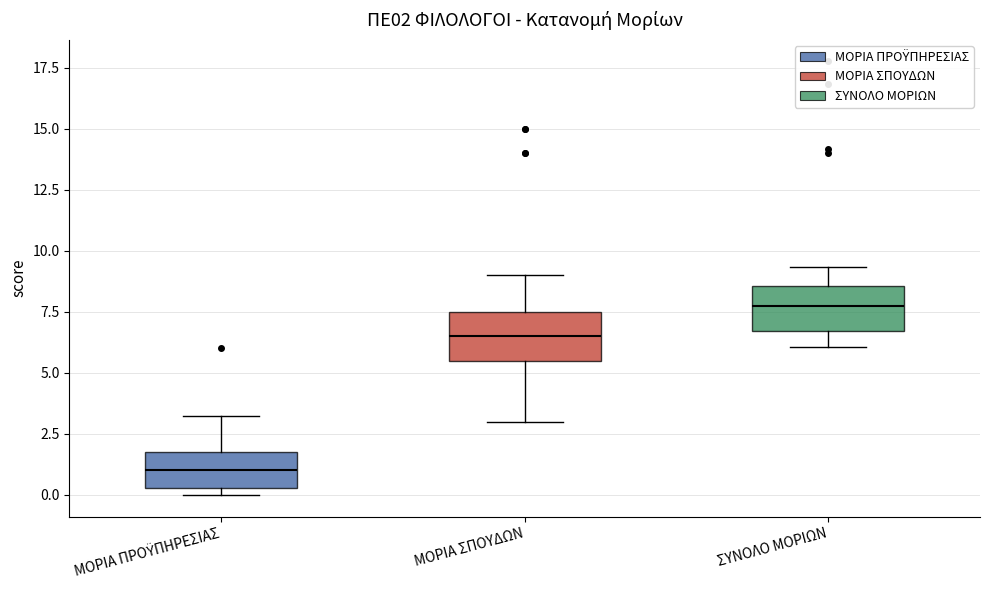

Which box has the highest median line?

ΣΥΝΟΛΟ ΜΟΡΙΩΝ